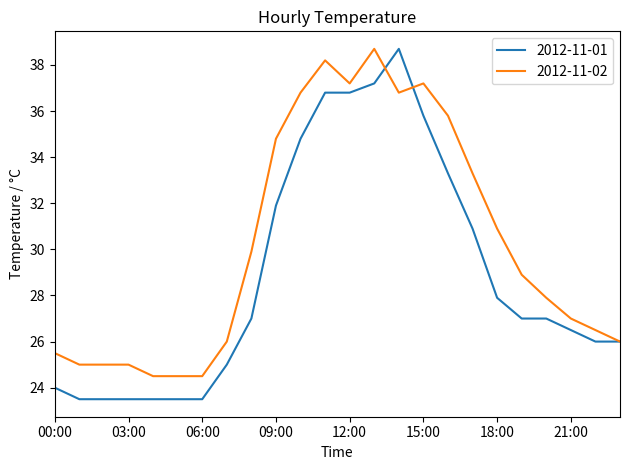

Which series has the largest total across all categories?

2012-11-02